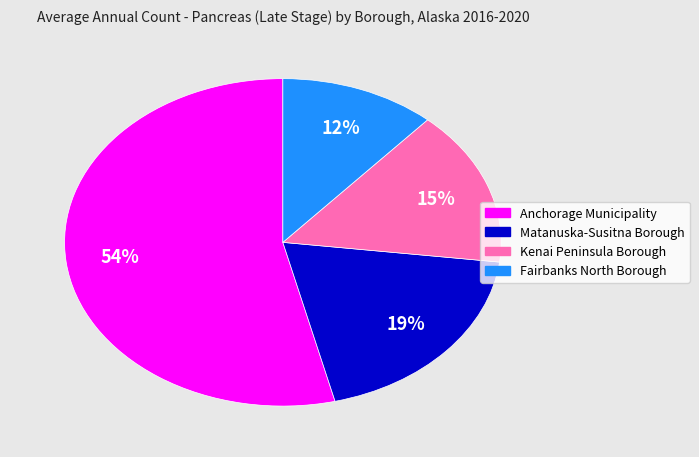

Which slice is the smallest?

Fairbanks North Borough